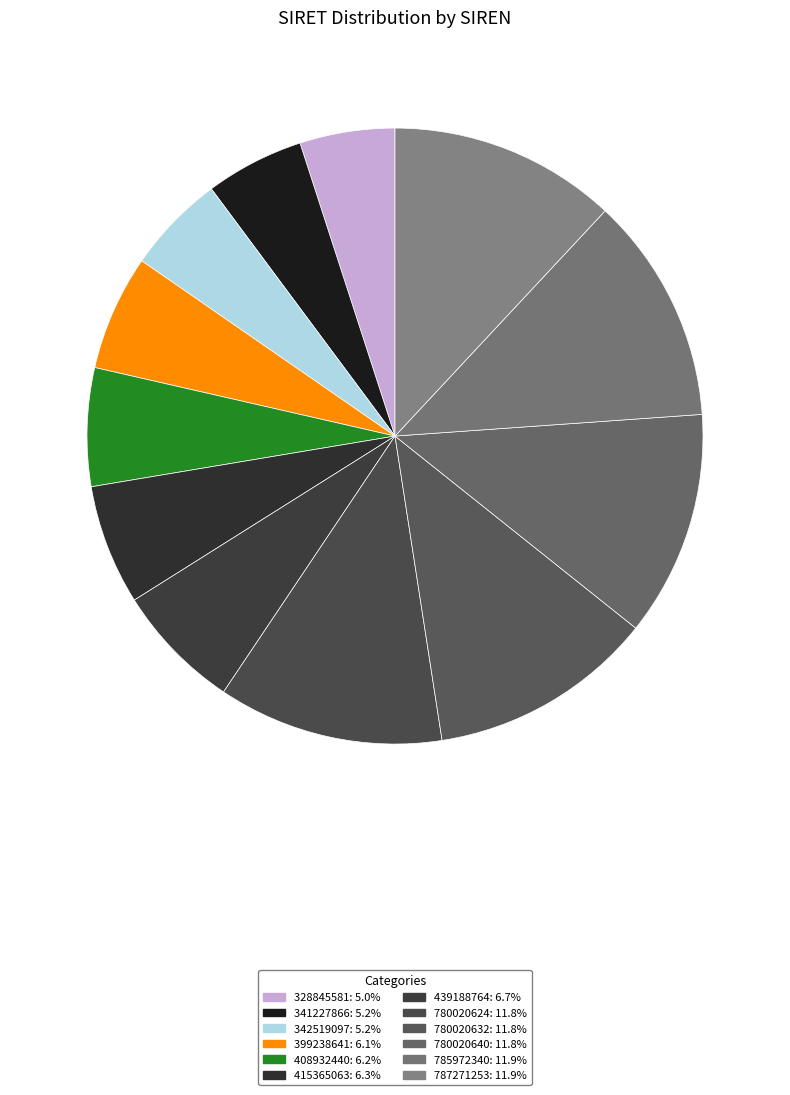

Does 341227866 account for over 50% of the chart?

No